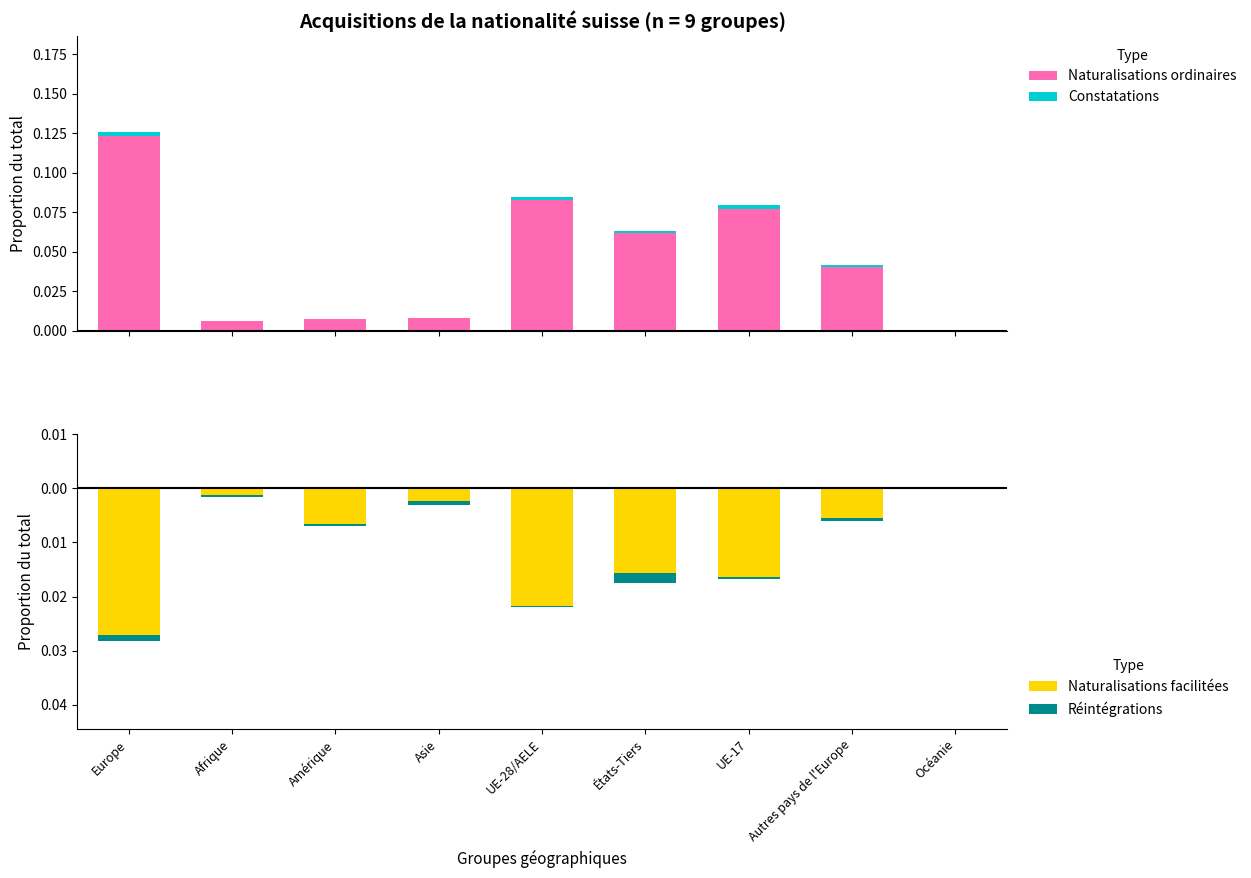

At how many categories does at least one series exceed 0?

8